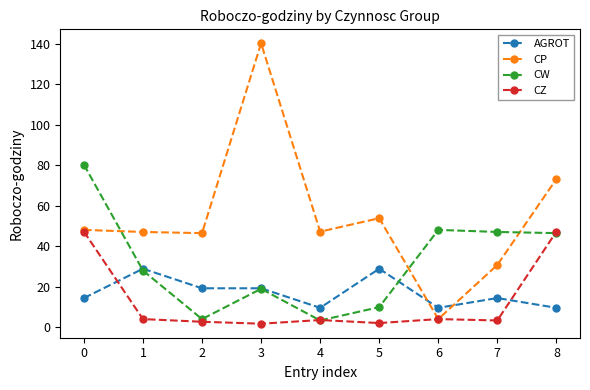

How many distinct data groups are displayed?

4